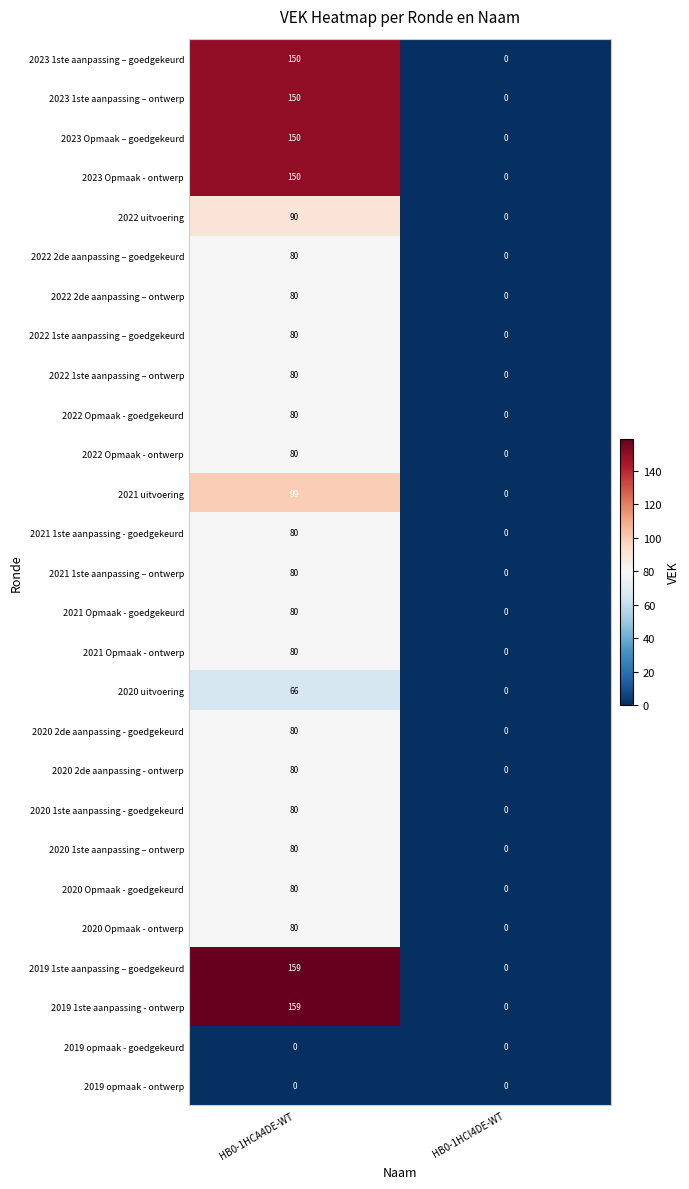

At which category is the sum across all series the highest?

HB0-1HCA4DE-WT